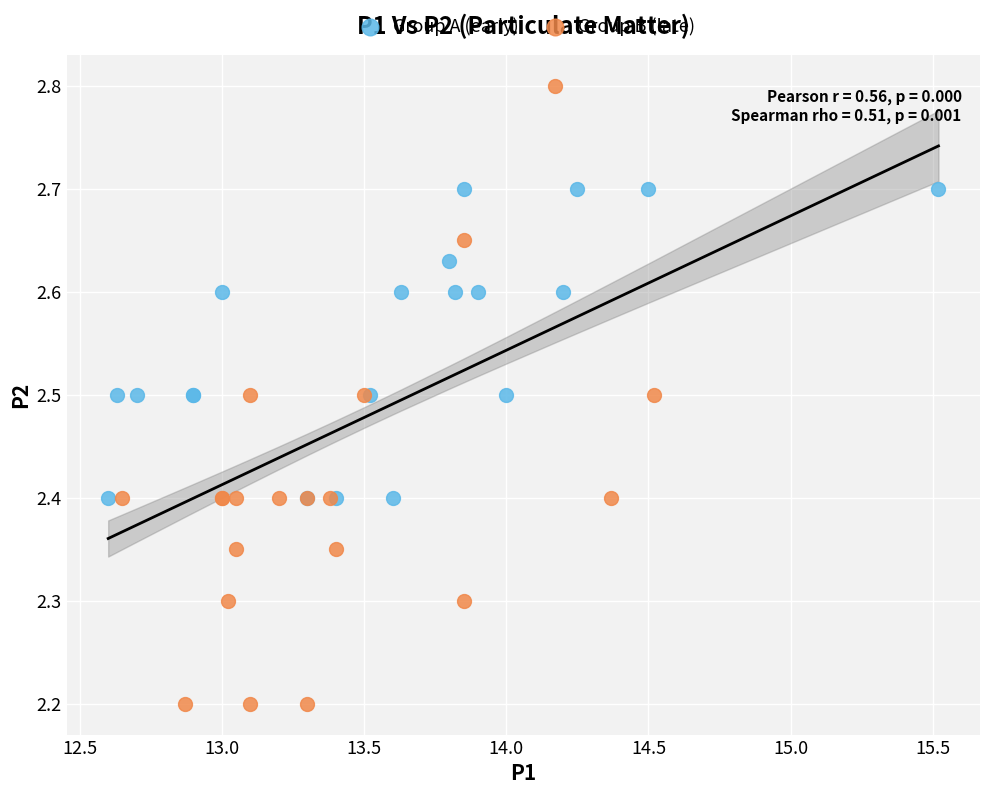

Which series contains the highest Y value?

Group B (late)